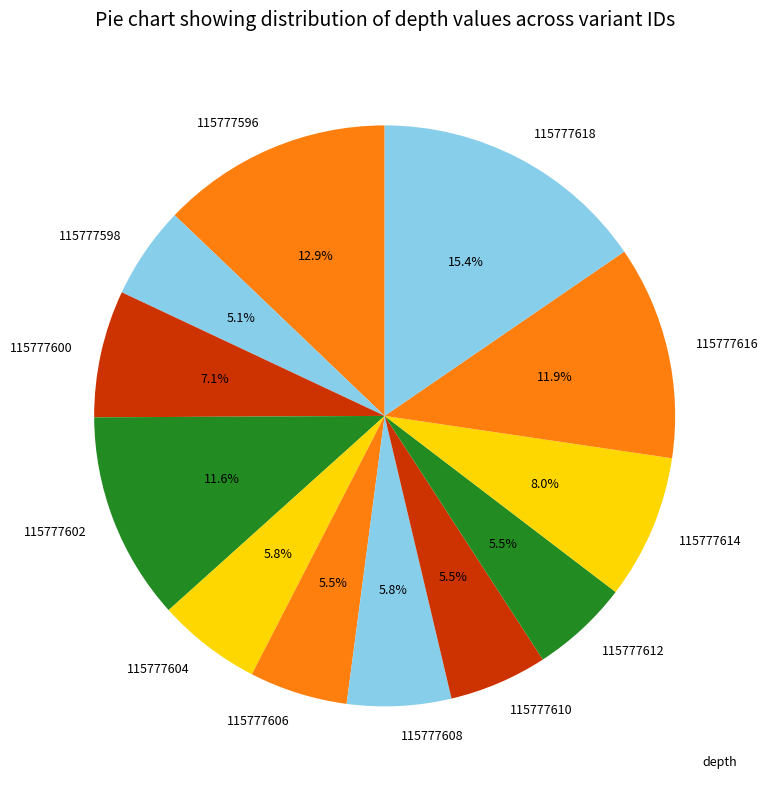

Which category has the biggest portion of the pie?

115777618